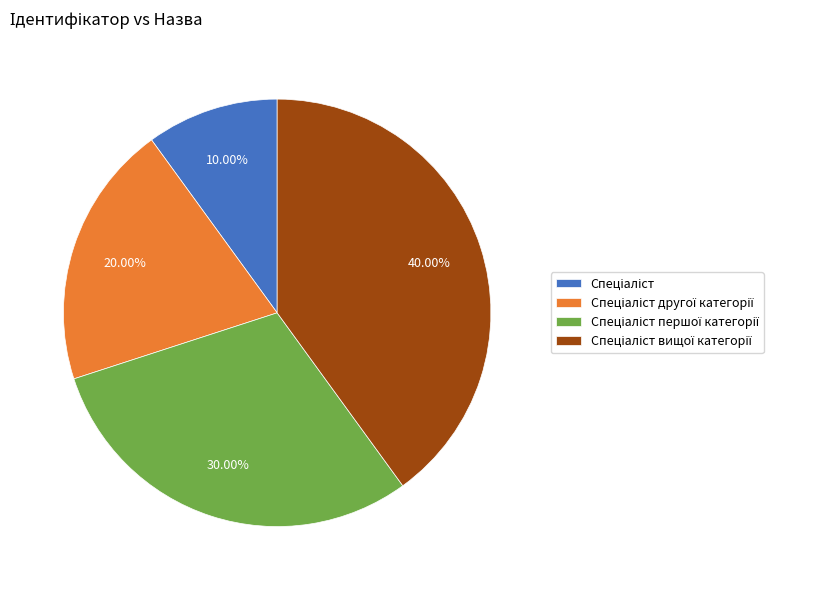

How many segments does this pie chart have?

4